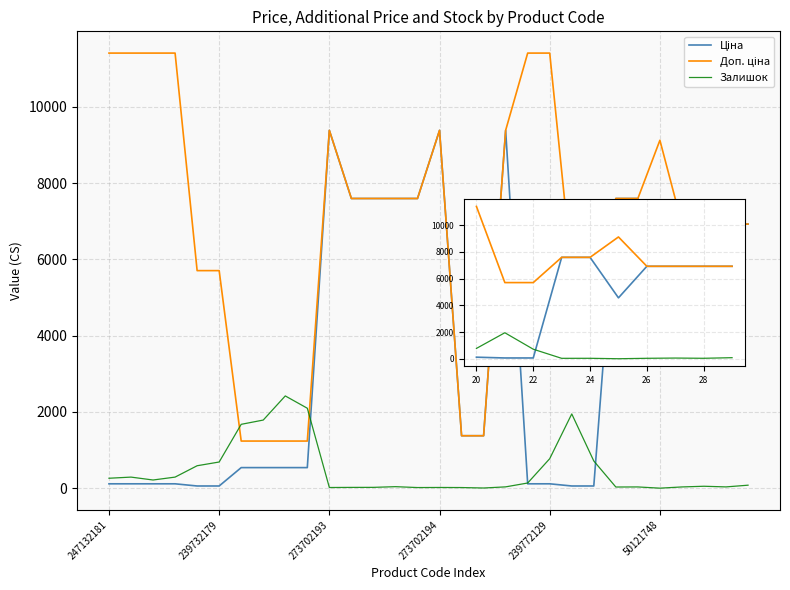

What is the maximum value shown in the chart?

11410.0